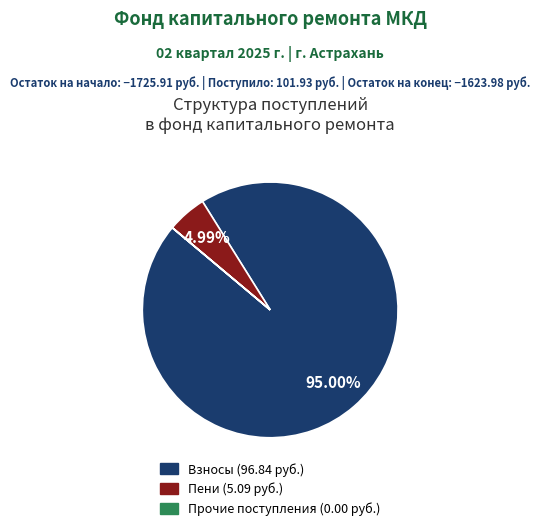

Is there any slice that represents more than half of the pie?

Yes